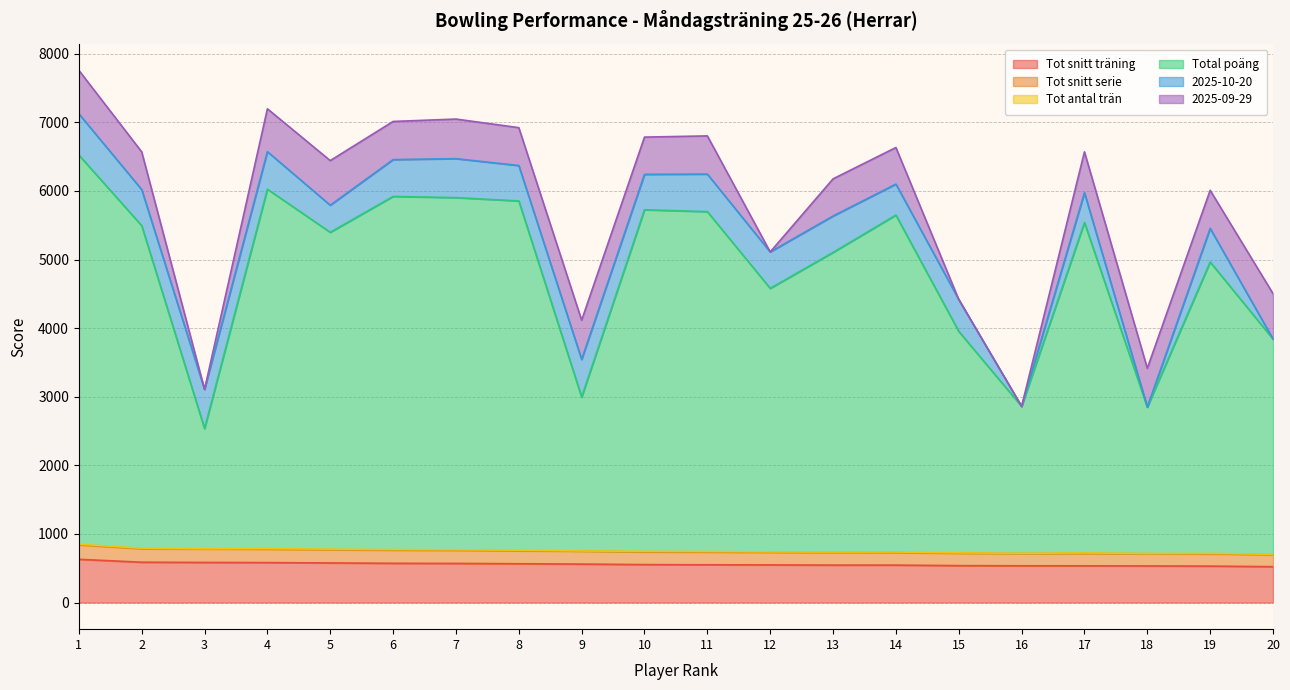

Where does the Tot snitt träning series first go above 553?

1